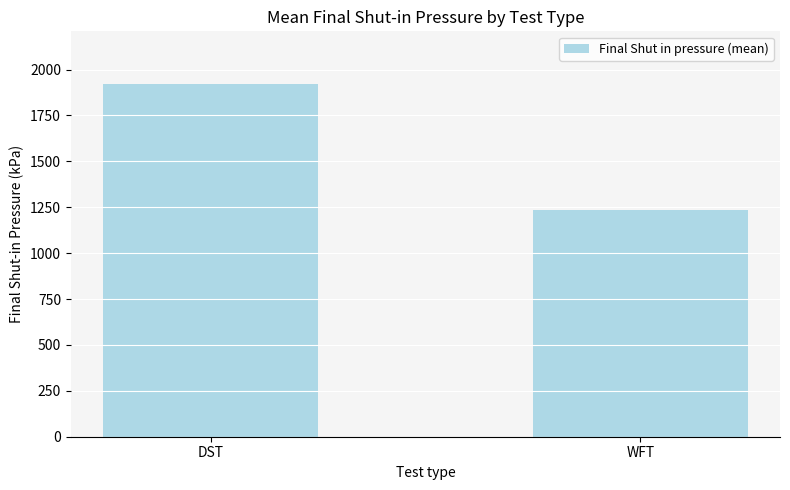

Does the chart contain stacked bars?

No